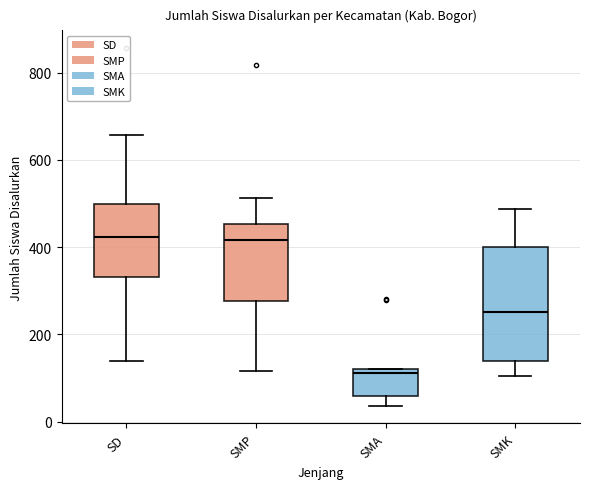

Reading left to right, transcribe this box plot: for each box, give where its median line is, the range the box spans, and where its two whiskers end, as read against the y-axis. The values are not printed on the chart, so give them approximately, as read against the axis.

SD: median 420, box 340 to 500, whiskers 140 to 660
SMP: median 420, box 280 to 460, whiskers 120 to 520
SMA: median 120 (just below the box's upper edge), box 60 to 120, whiskers 40 to 120
SMK: median 260, box 140 to 400, whiskers 100 to 480